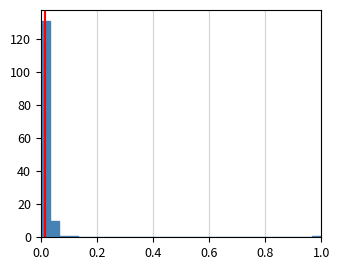

Around what value on the x-axis is the tallest bar? Give the approximate position of its centre, as read against the axis.

0.02